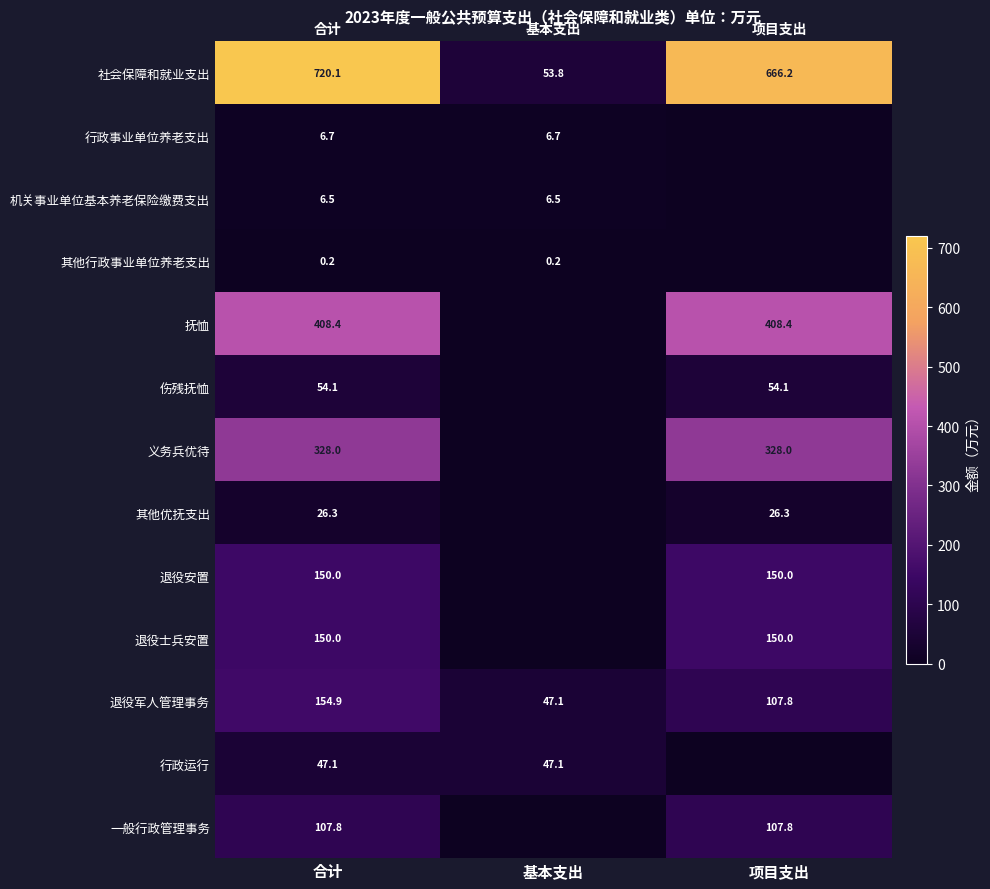

What value does the 社会保障和就业支出 series have at 基本支出?

53.8